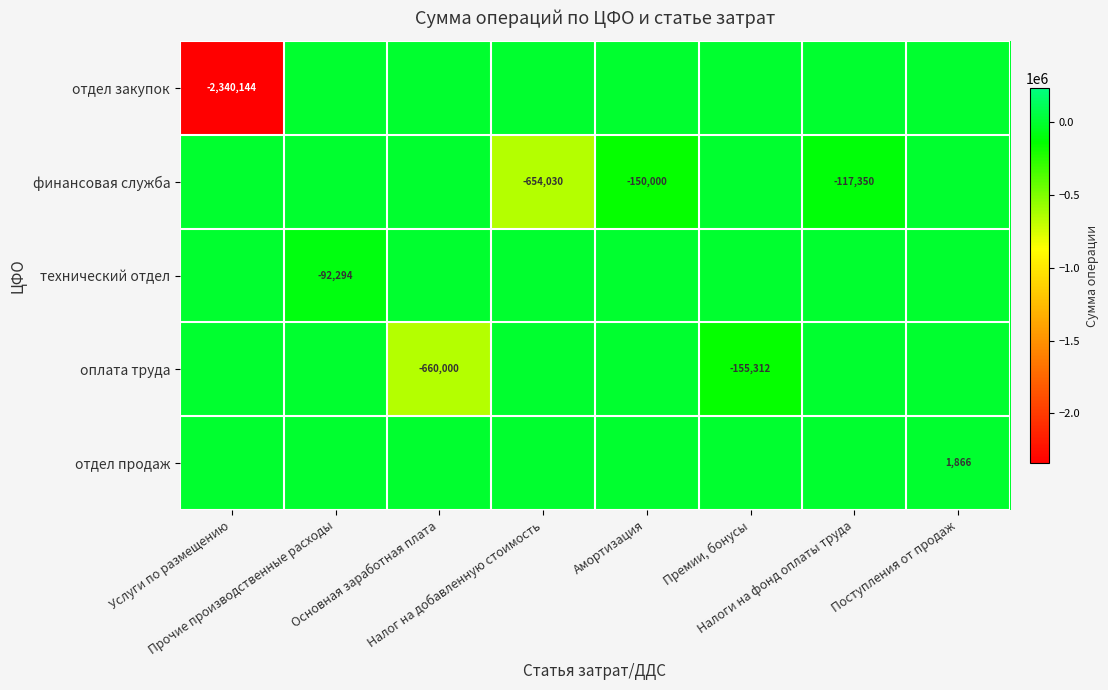

What is the approximate value of отдел закупок at Услуги по размещению?

-2340144.5